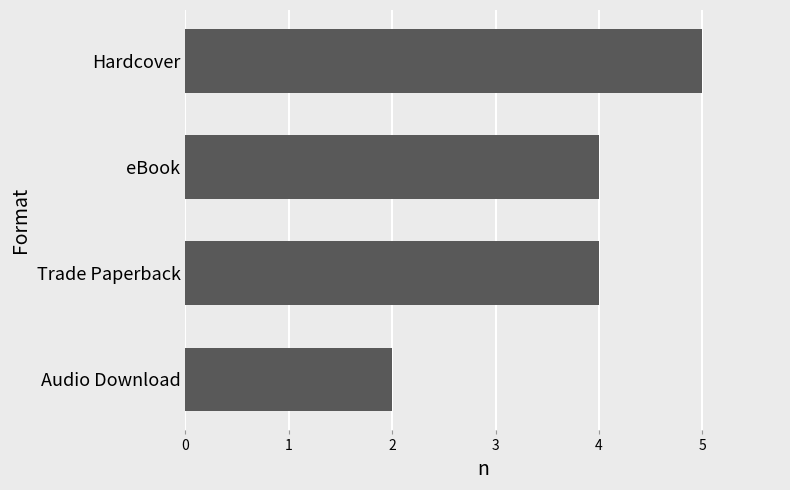

What is the change in value from Trade Paperback to Hardcover?

+1